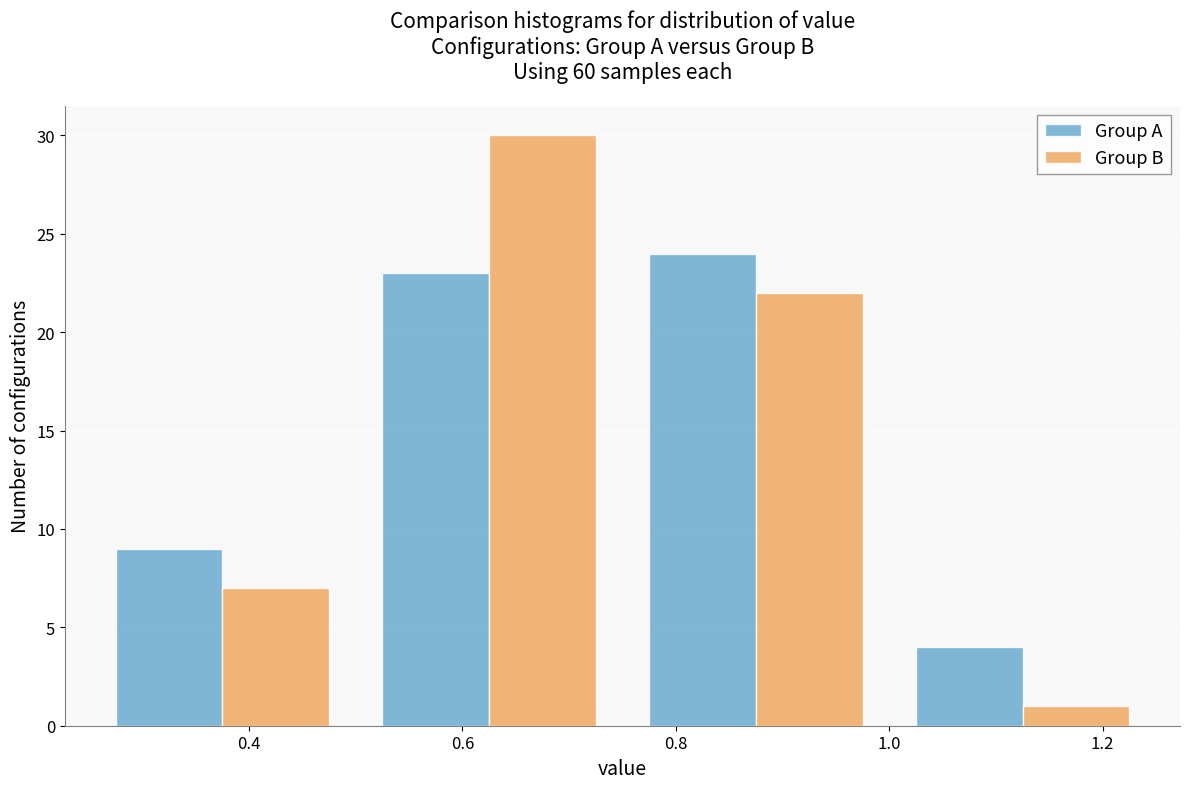

Reading left to right, list every range on the x-axis with the height of the bar of each series over it. The values are not printed on the chart, so give them approximately, as read against the axis.

0.25 to 0.50: Group A=9	Group B=7
0.50 to 0.75: Group A=23	Group B=30
0.75 to 1.00: Group A=24	Group B=22
1.00 to 1.25: Group A=4	Group B=1